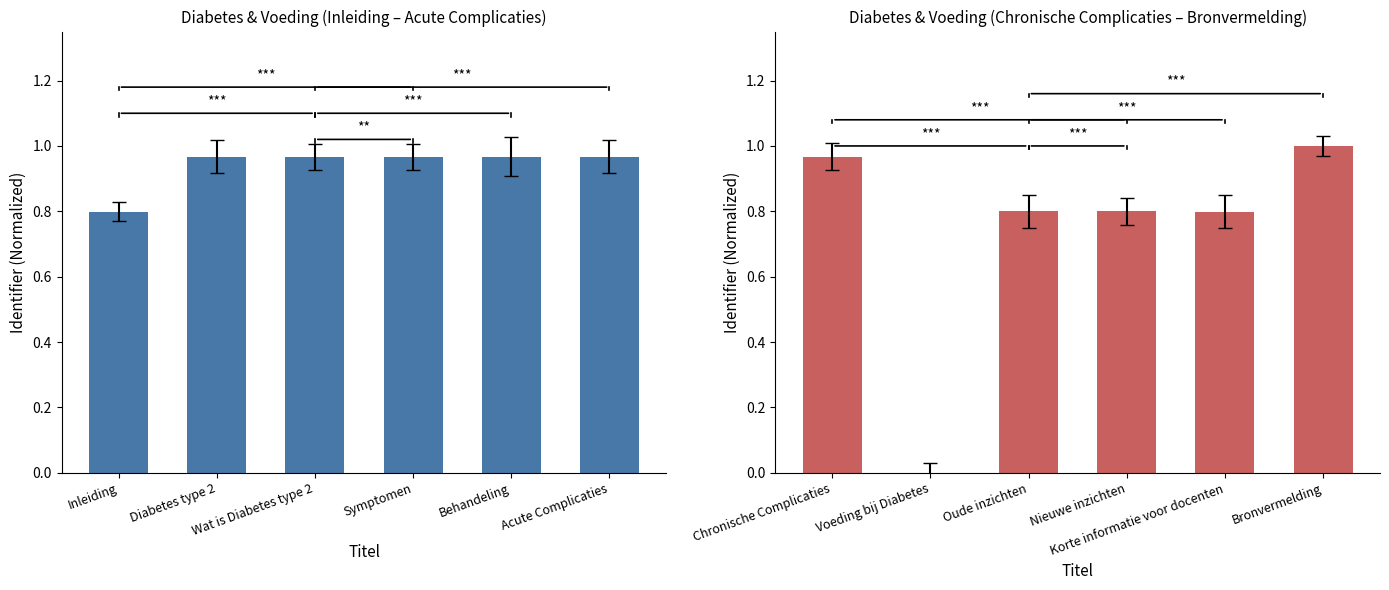

What is the label of the 2nd bar from the left?

Diabetes type 2